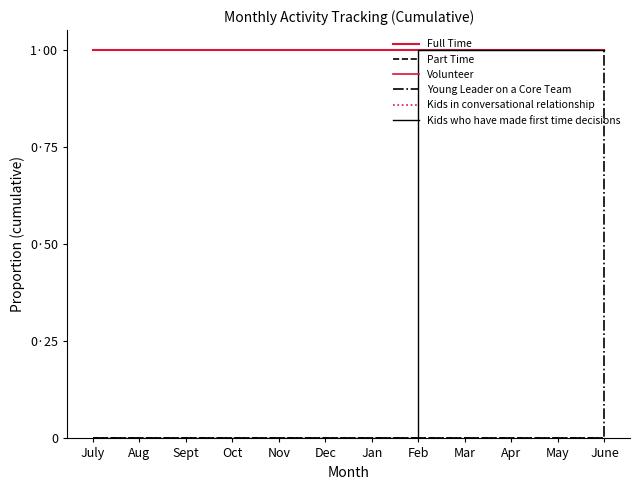

Is this an area chart (filled region under the line)?

No